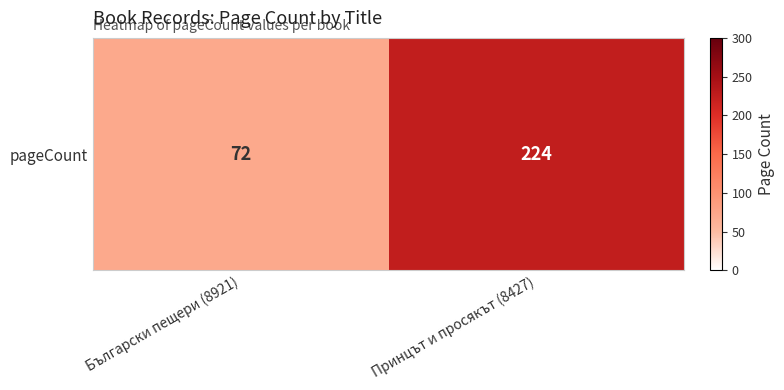

True or false: the data shows 224 at Принцът и просякът (8427).

True